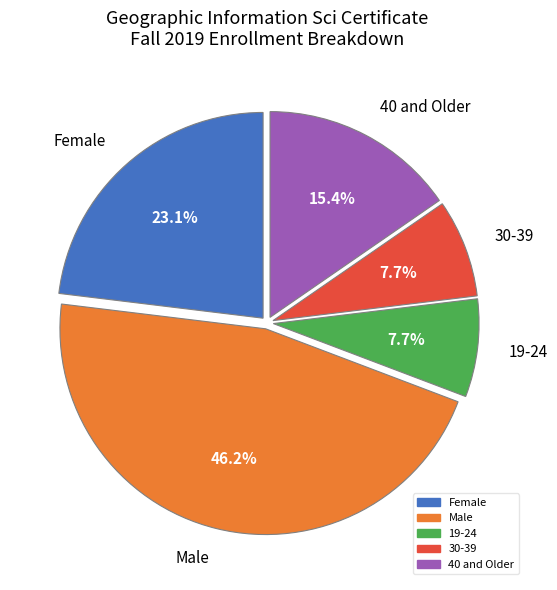

What is the total percentage of 40 and Older and 19-24?

23.1%